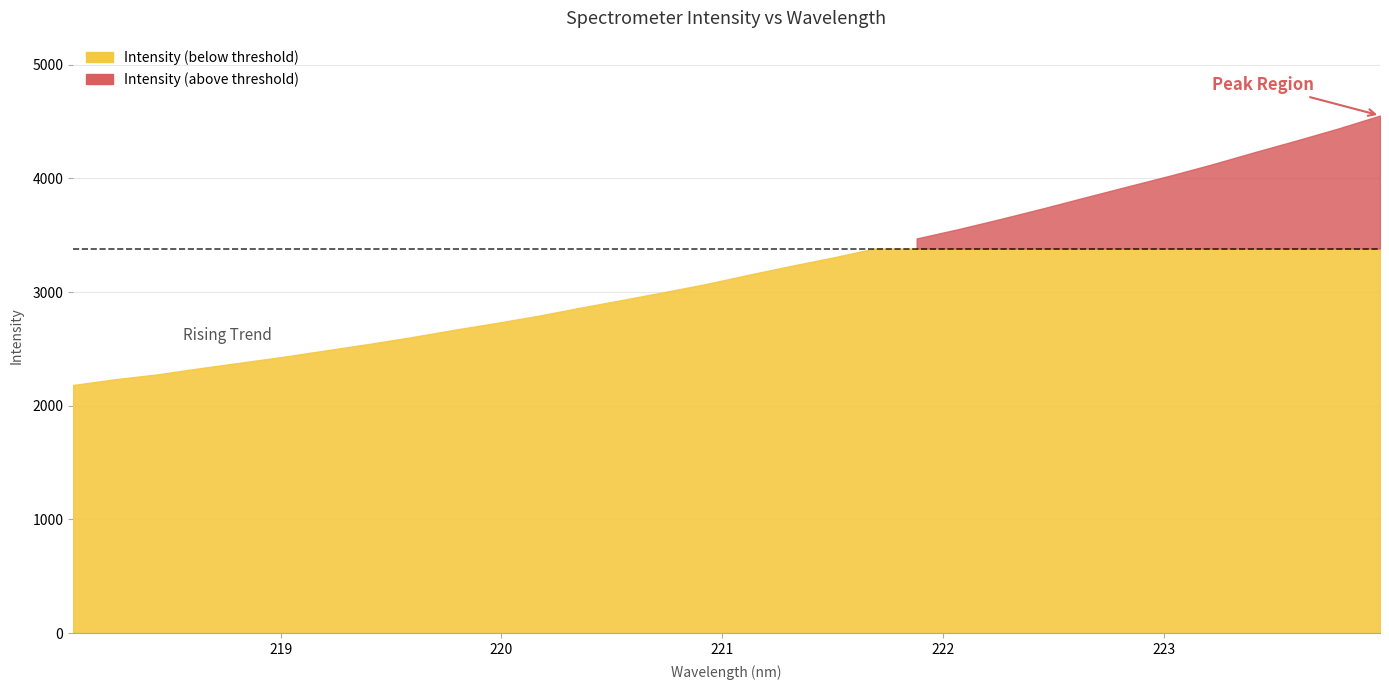

Rank the categories by value from highest to lowest.

223.9802, 223.7895, 223.5987, 223.408, 223.2172, 223.0264, 222.8355, 222.6447, 222.4538, 222.263, 222.0721, 221.8812, 221.6902, 221.4993, 221.3083, 221.1174, 220.9264, 220.7354, 220.5444, 220.3533, 220.1623, 219.9712, 219.7801, 219.589, 219.3979, 219.2067, 219.0156, 218.8244, 218.6332, 218.442, 218.2508, 218.0596